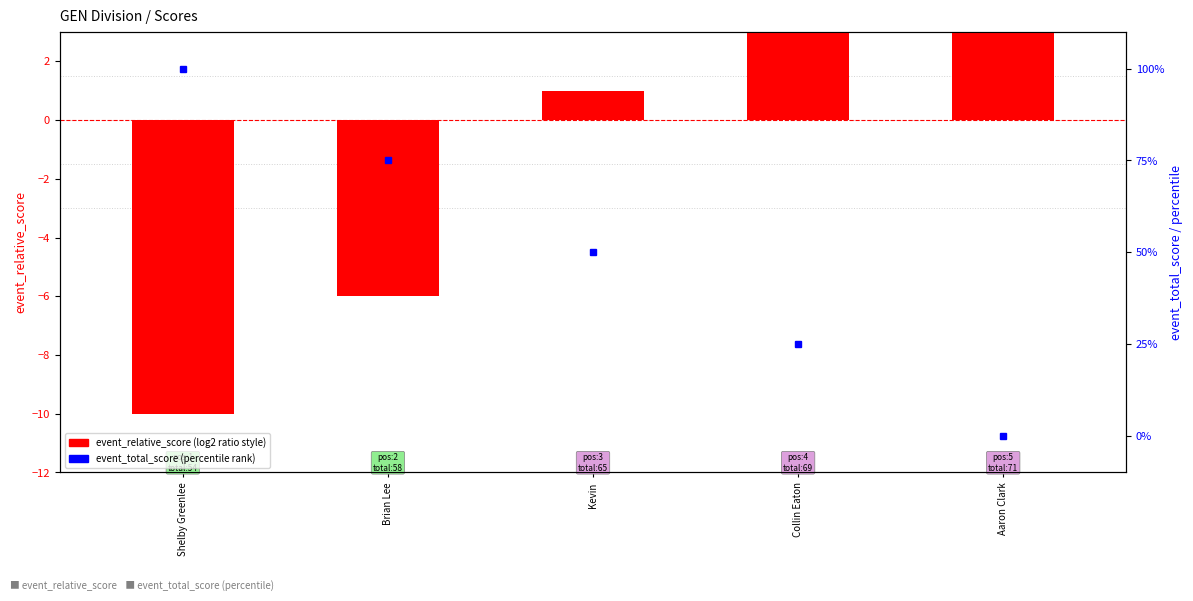

What value does the event_total_score series have at Brian Lee, to the nearest 5?

75